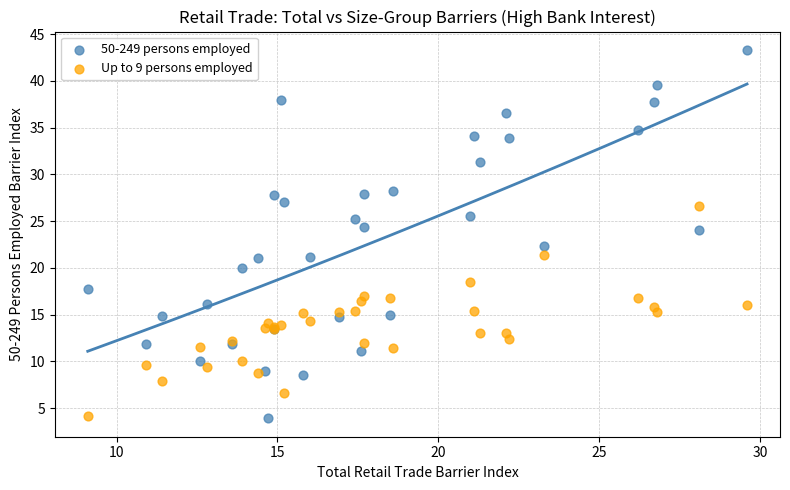

Which series contains the highest Y value?

50-249 persons employed